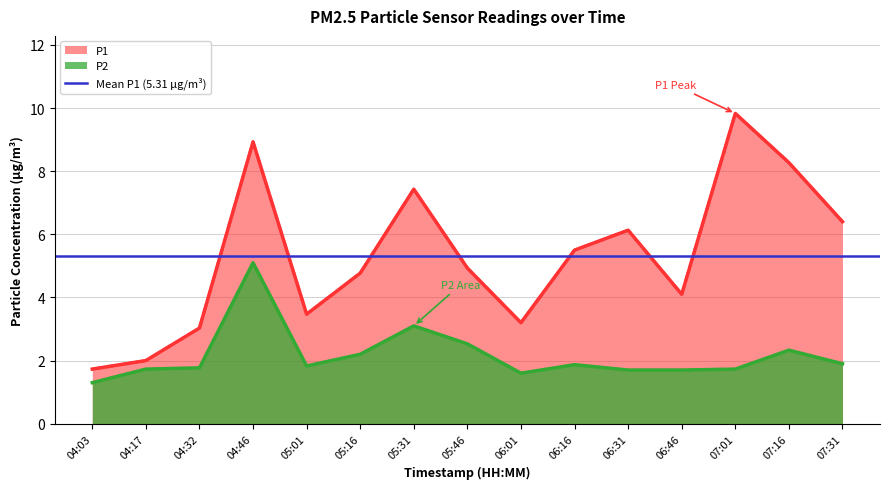

Rank the series by their average value, from lowest to highest.

P2, P1